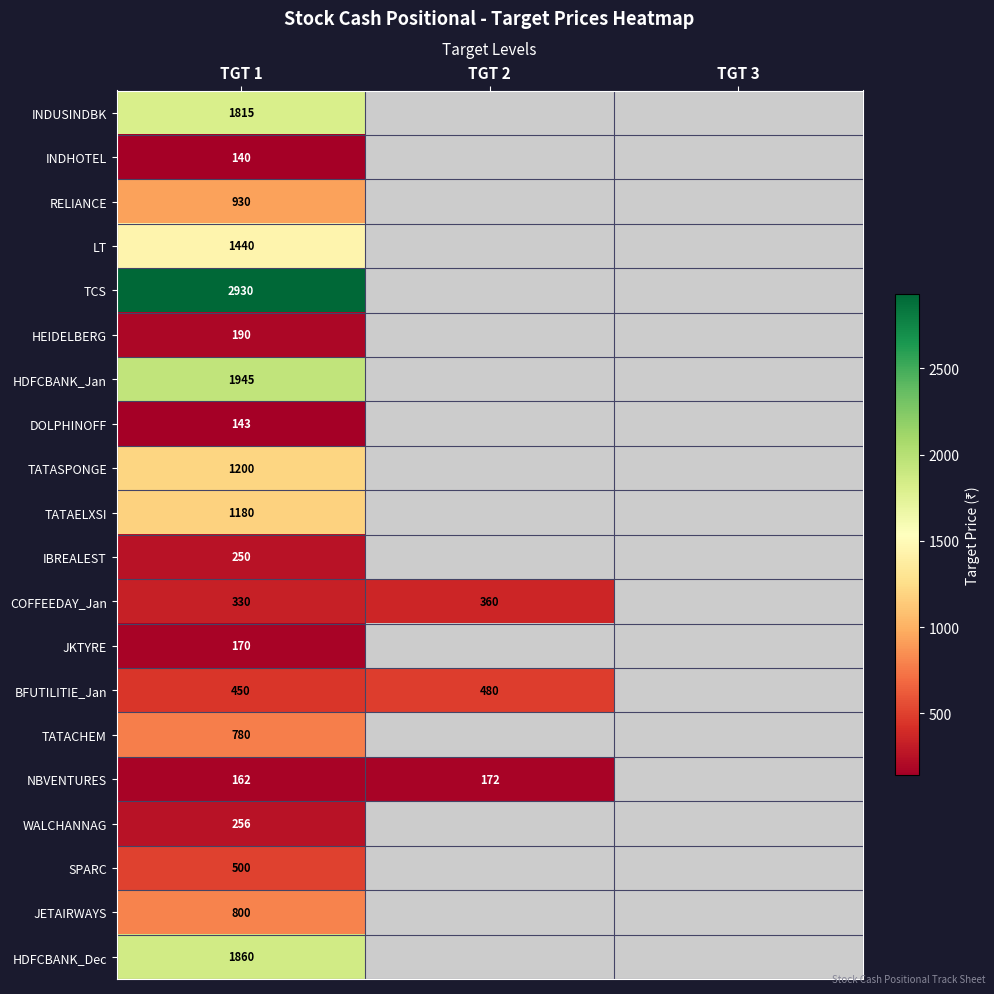

The value of HEIDELBERG at TGT 1 is 73.6. True or false?

False